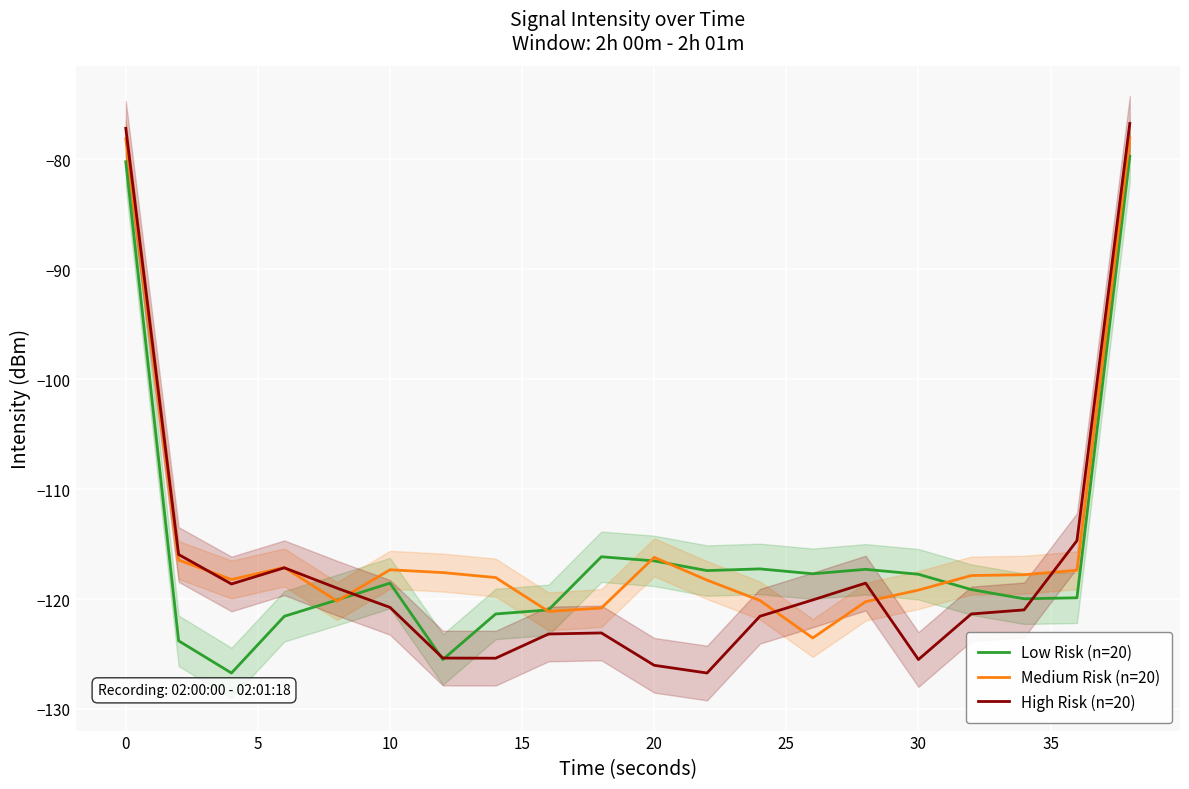

True or false: Low Risk (n=20) and Medium Risk (n=20) intersect in this chart.

True